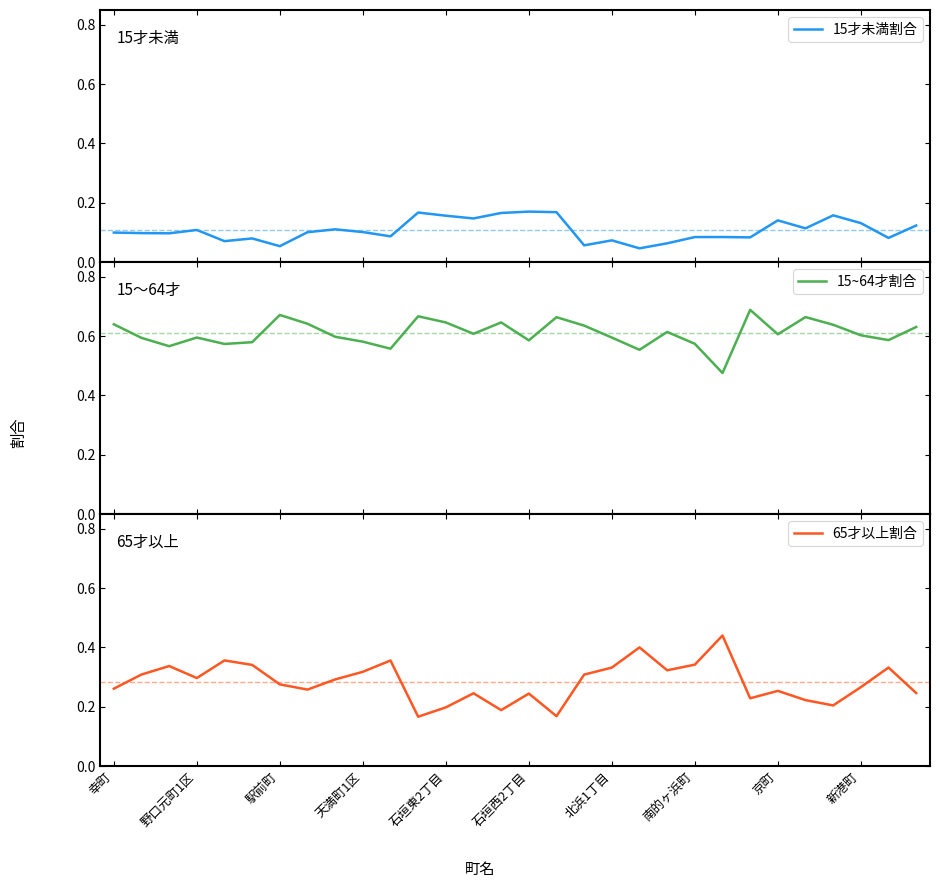

At which category is the sum across all series the highest?

幸町